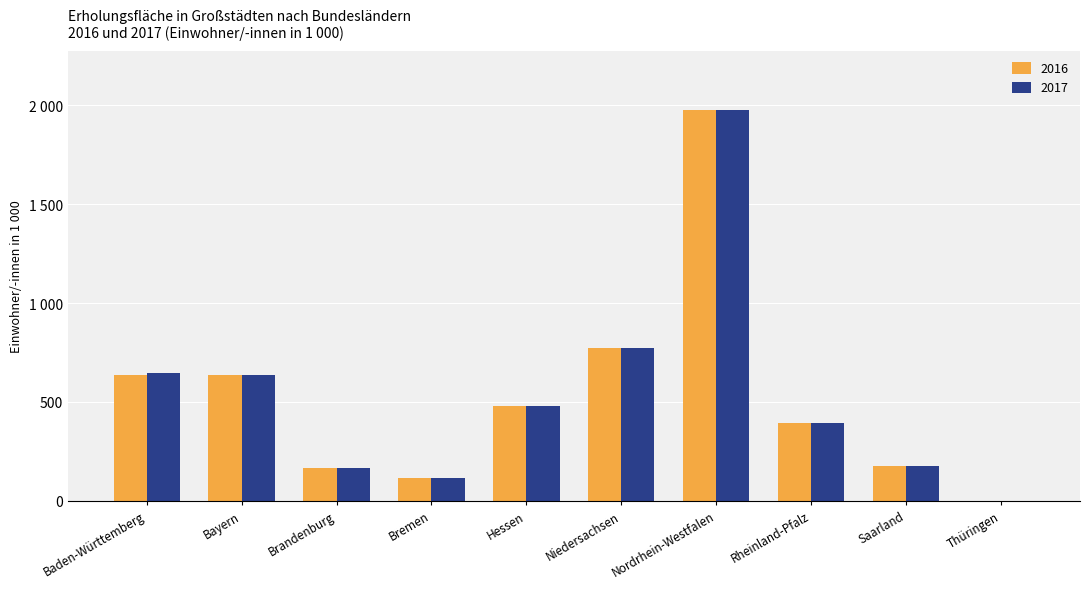

Are the bars grouped side by side (vs. stacked)?

Yes